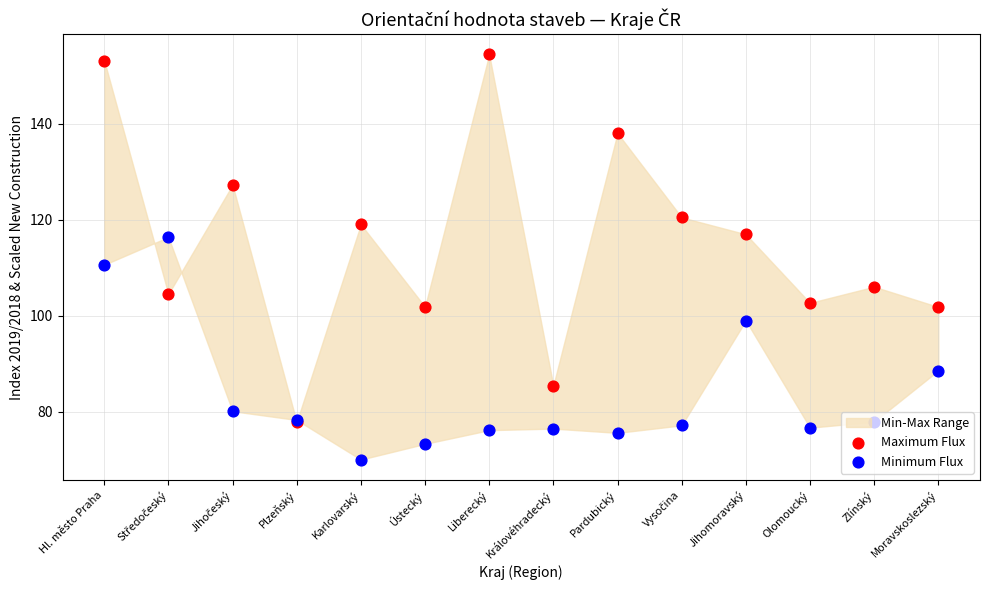

Which series has the largest Y range (max minus min)?

Maximum Flux